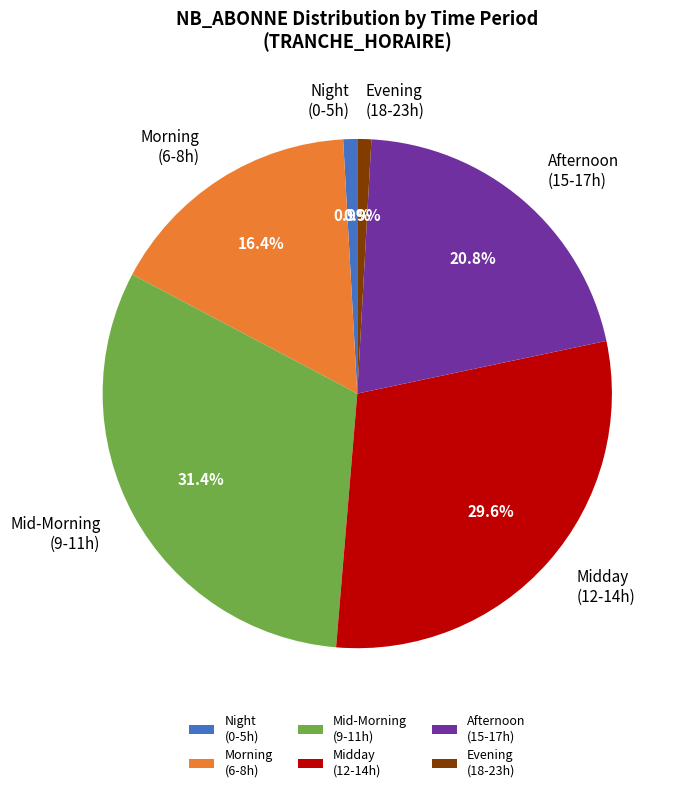

Which category has the biggest portion of the pie?

Mid-Morning (9-11h)